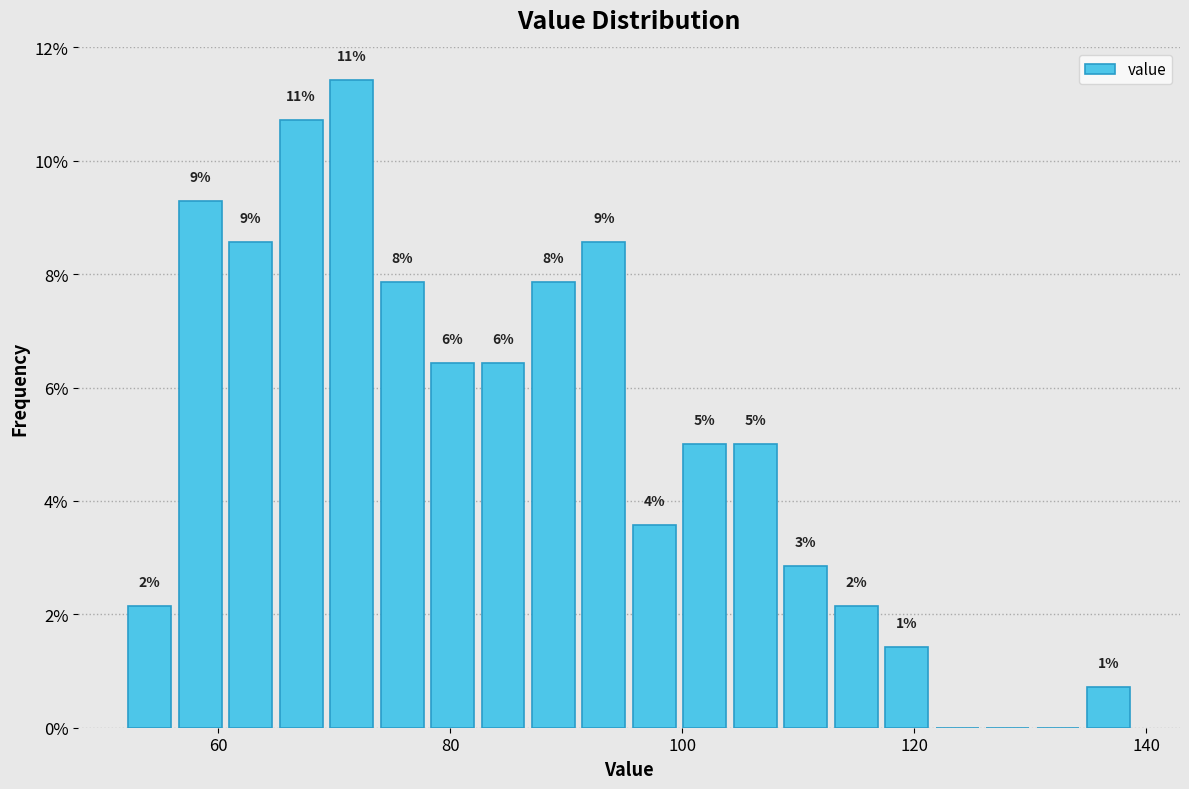

Read against the x-axis, roughly where is the centre of the tallest bar?

72